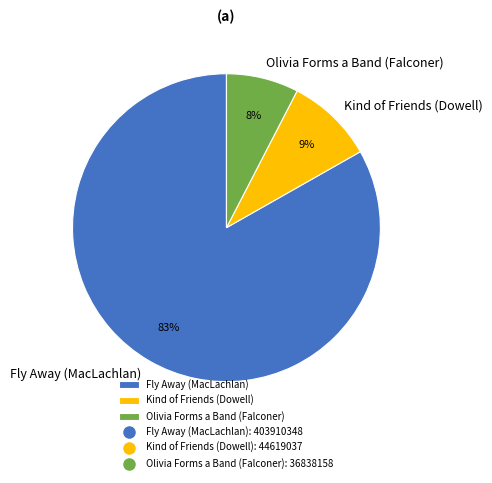

Between Fly Away (MacLachlan) and Kind of Friends (Dowell), which is larger?

Fly Away (MacLachlan)